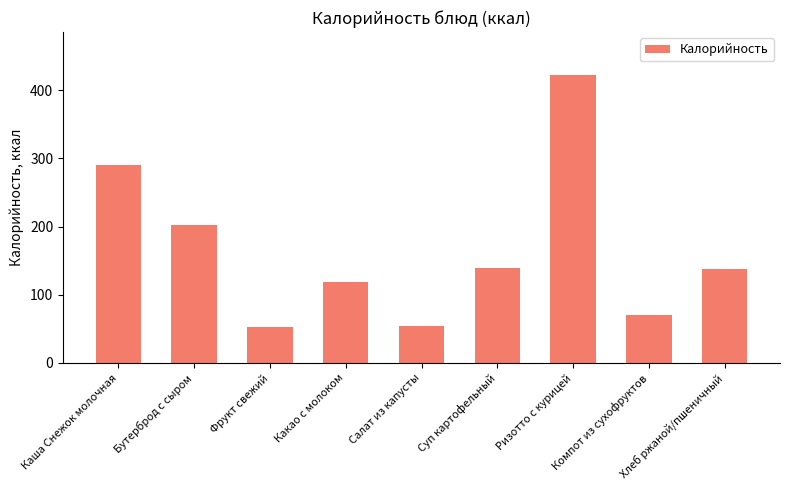

True or false: the data shows 69.6 at Компот из сухофруктов.

True